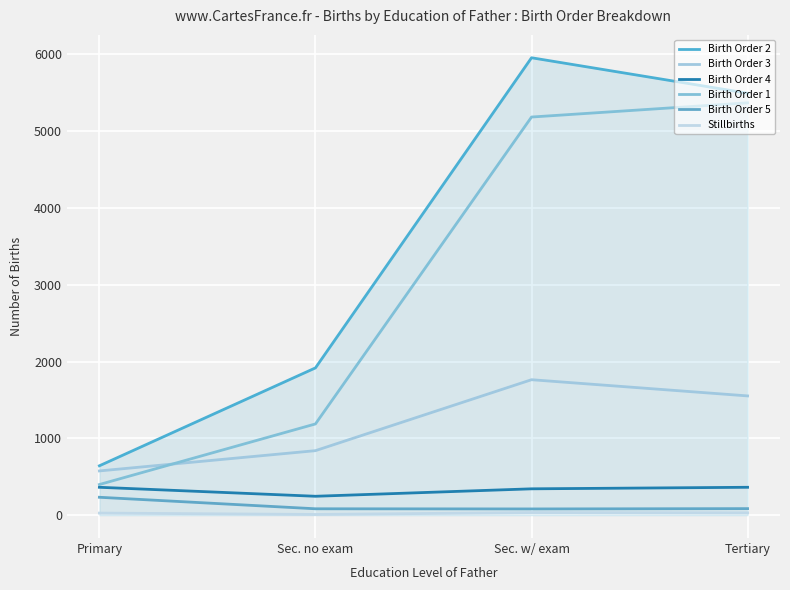

Rank the series at Primary from highest to lowest value.

Birth Order 2, Birth Order 3, Birth Order 1, Birth Order 4, Birth Order 5, Stillbirths